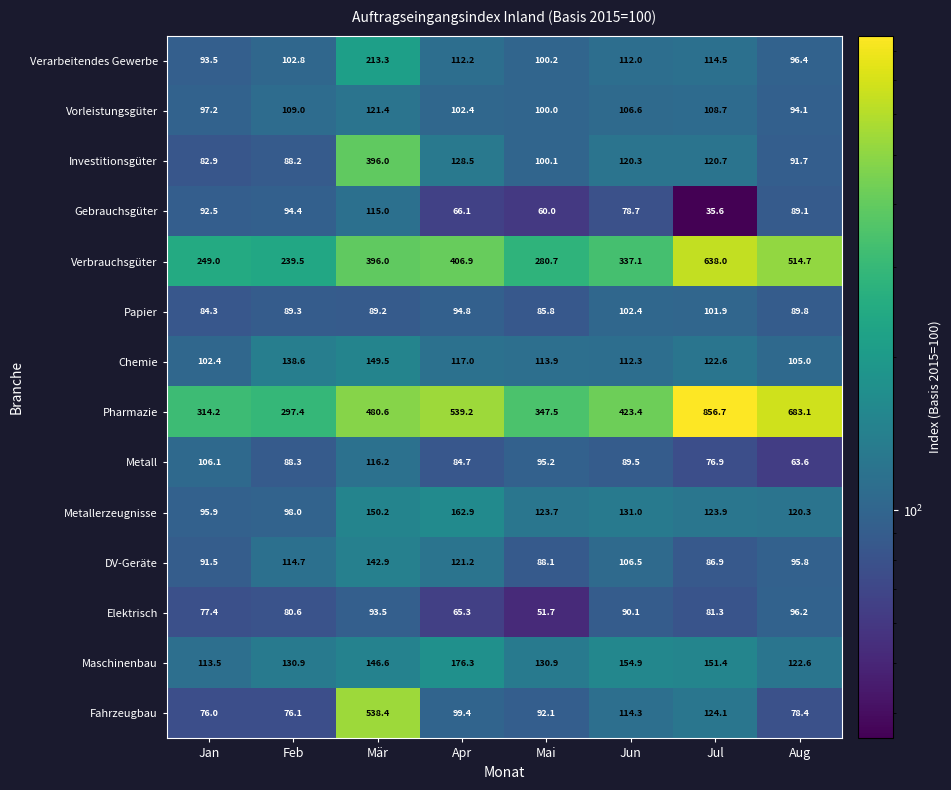

Is the value of Papier at Jun greater than the value of Pharmazie at Mär?

No